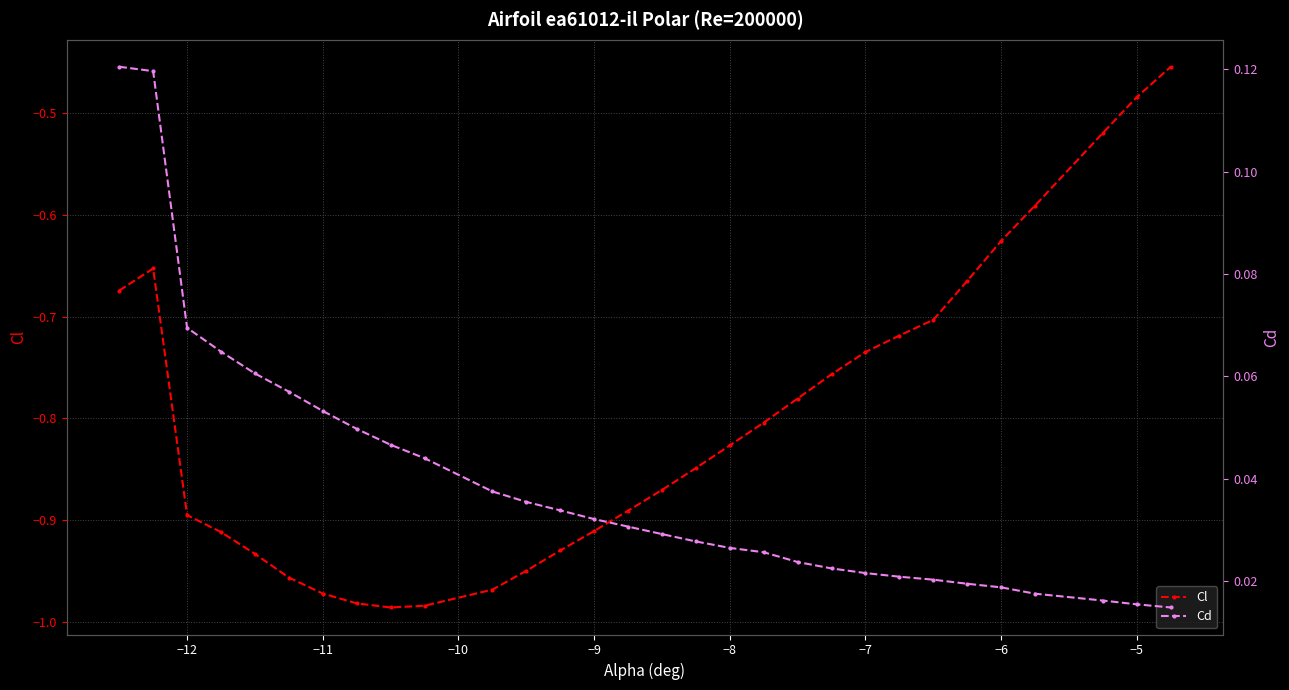

Rank the series by their average value, from lowest to highest.

Cl, Cd